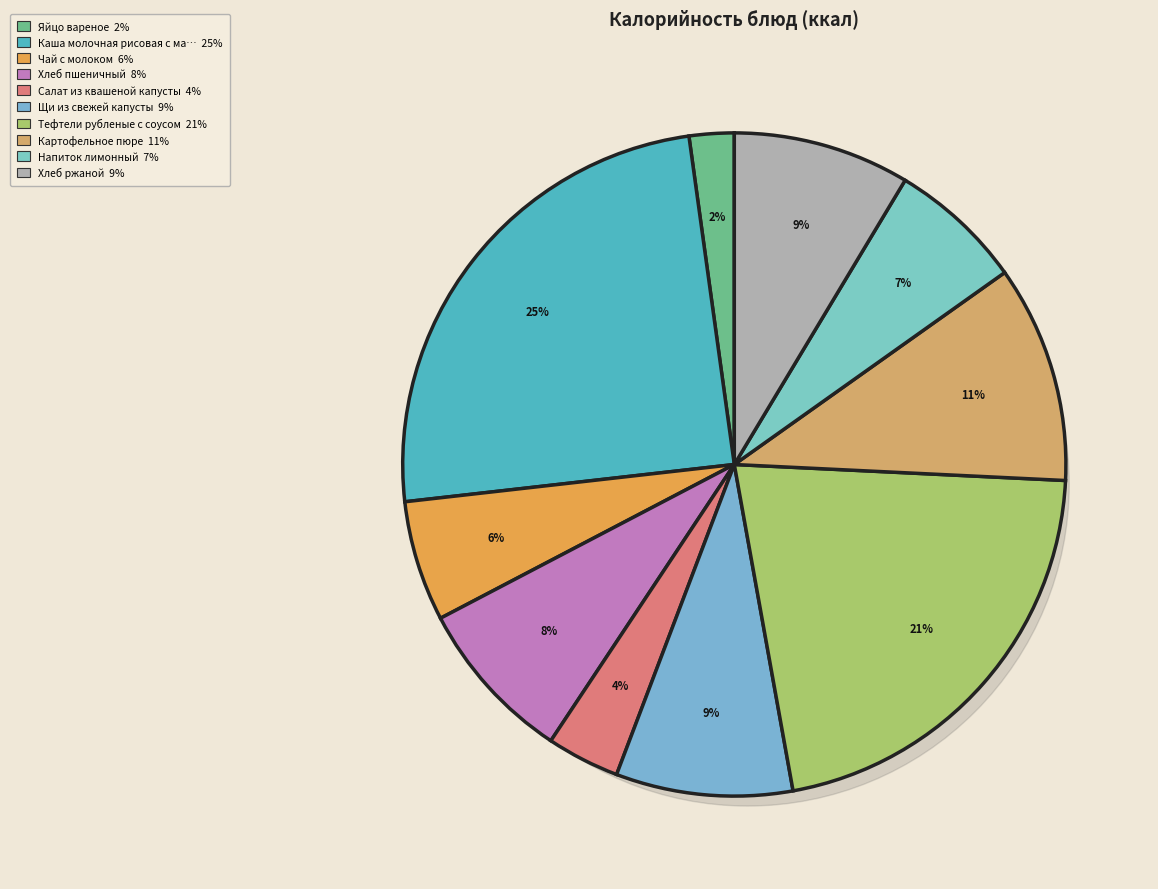

To the nearest percent, what is the average slice percentage?

10%